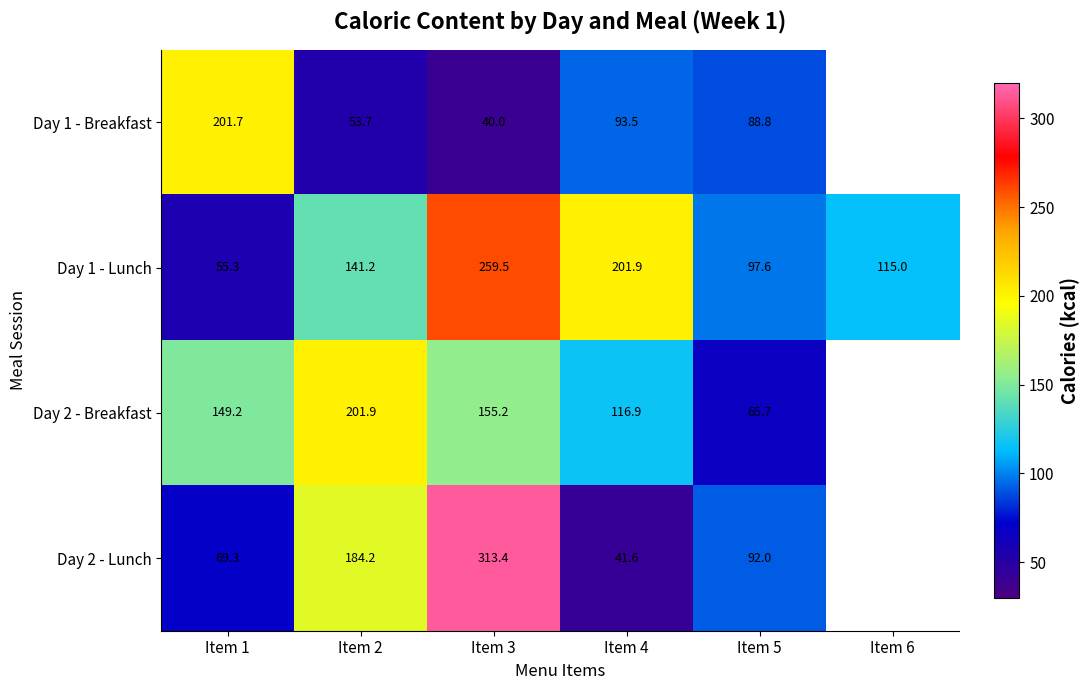

Which series has the widest spread of values?

Day 2 - Lunch